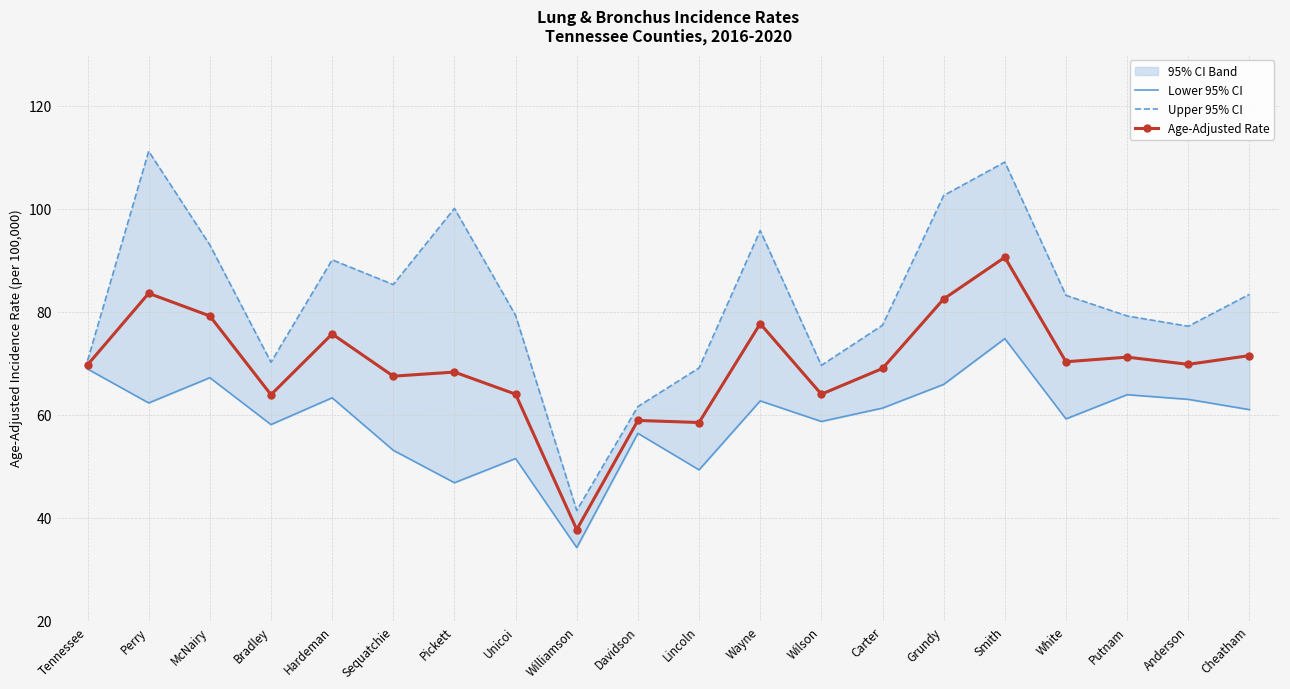

How many data points in Upper 95% CI are less than 83?

10